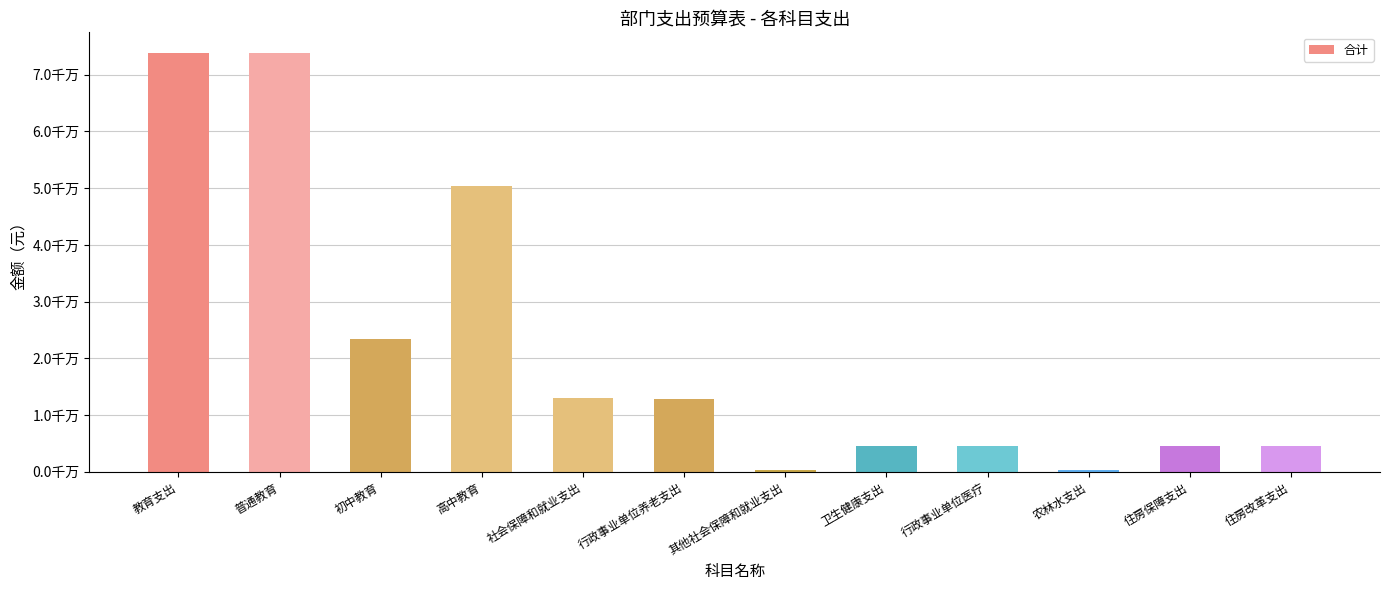

Which label corresponds to the smallest value in the chart?

农林水支出